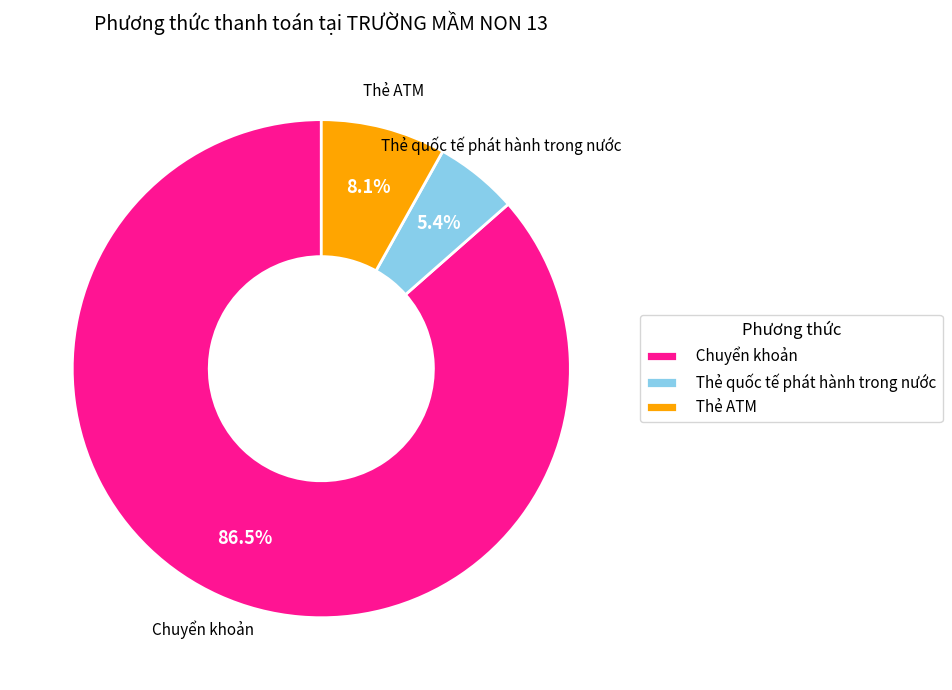

Count the number of slices in the pie.

3